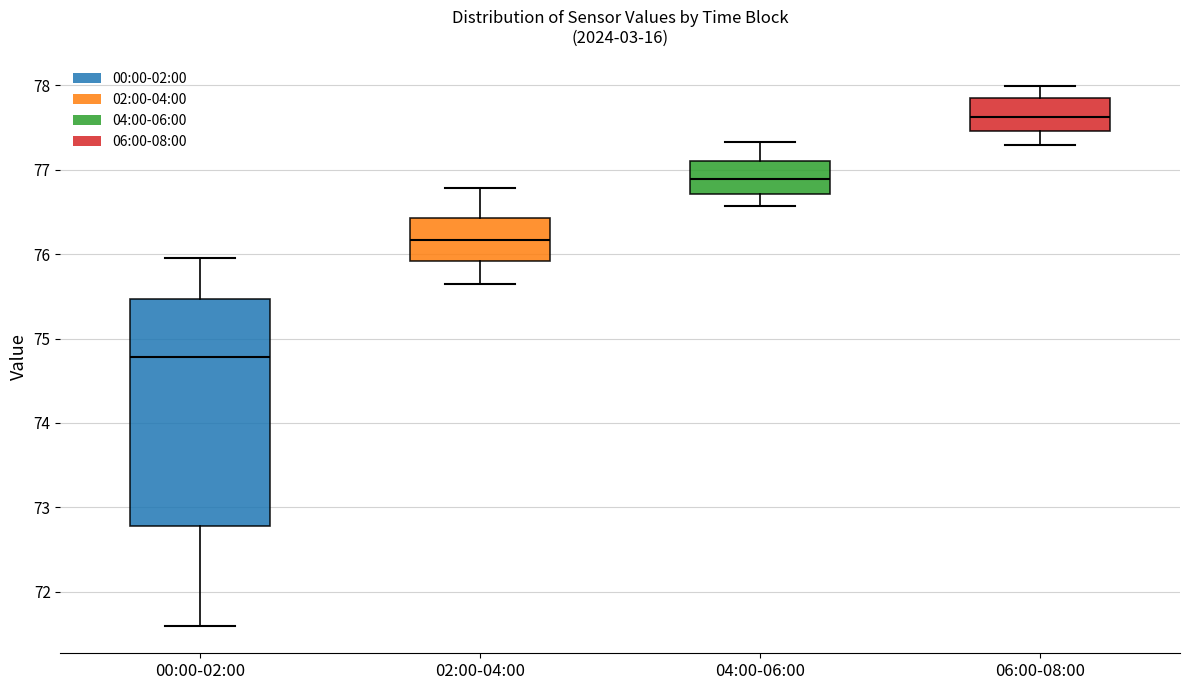

Where is the lower edge of the box for 04:00-06:00 on the y-axis? The values are not printed on the chart, so give them approximately, as read against the axis.

76.7